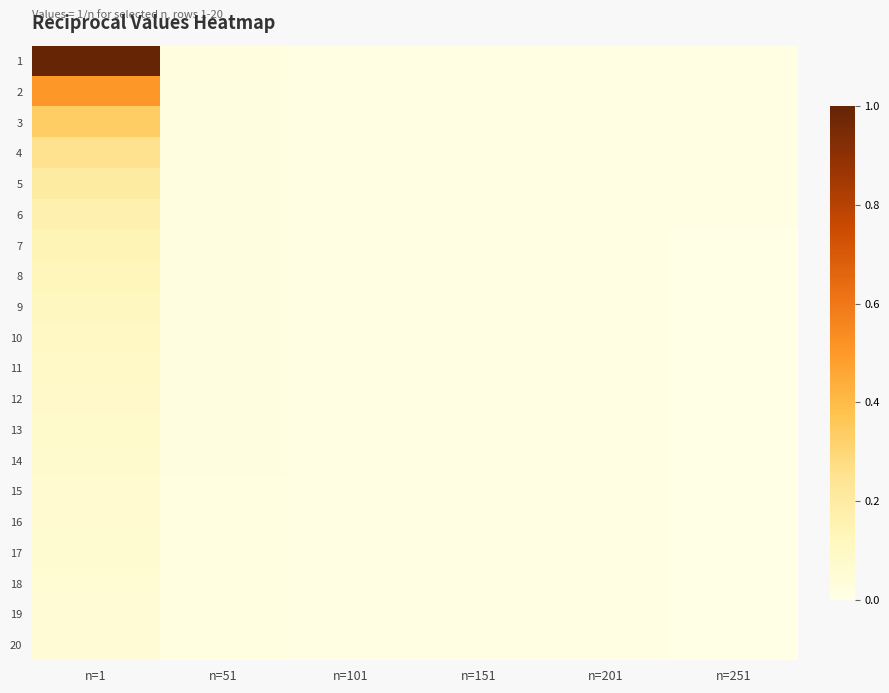

At which category is the sum across all series the highest?

n=1